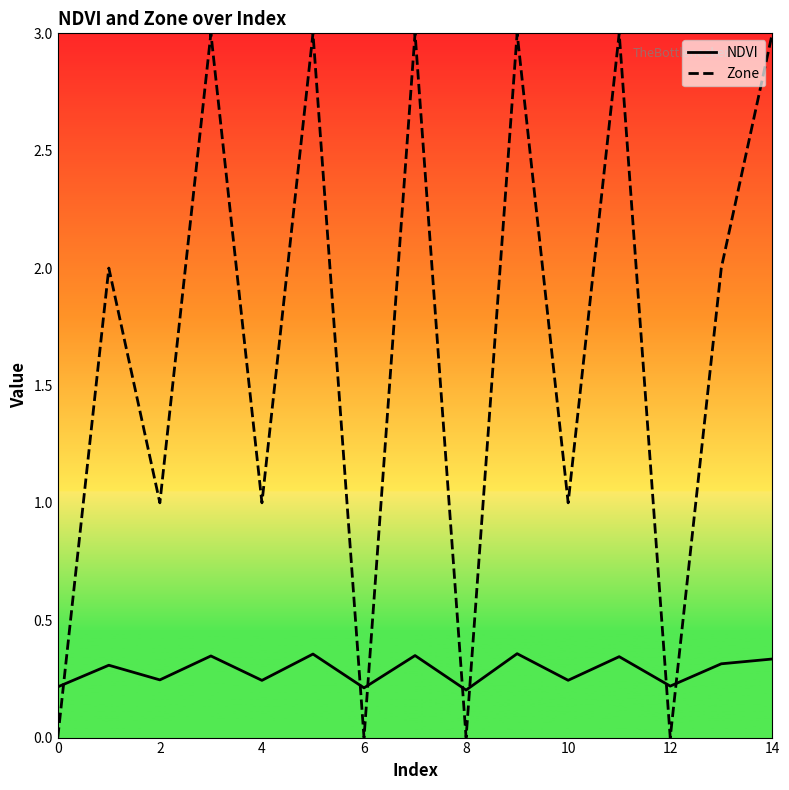

What is the difference between the second highest and second lowest values in the NDVI series?

0.1